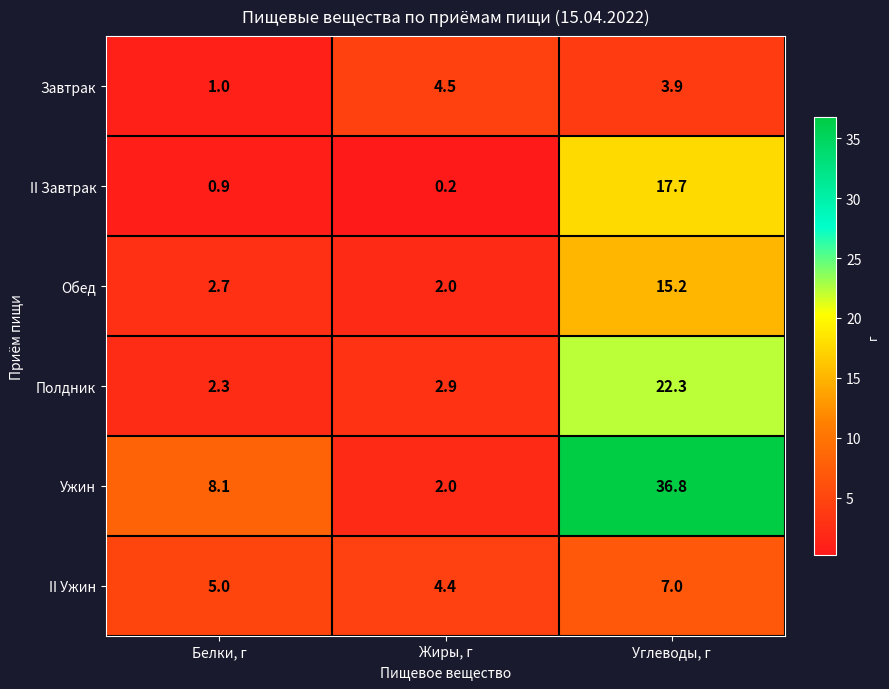

Reading left to right, transcribe all the data shown in this chart.

Завтрак: Белки, г=1.0	Жиры, г=4.5	Углеводы, г=3.9
II Завтрак: Белки, г=0.9	Жиры, г=0.2	Углеводы, г=17.7
Обед: Белки, г=2.7	Жиры, г=2.0	Углеводы, г=15.2
Полдник: Белки, г=2.3	Жиры, г=2.9	Углеводы, г=22.3
Ужин: Белки, г=8.1	Жиры, г=2.0	Углеводы, г=36.8
II Ужин: Белки, г=5.0	Жиры, г=4.4	Углеводы, г=7.0